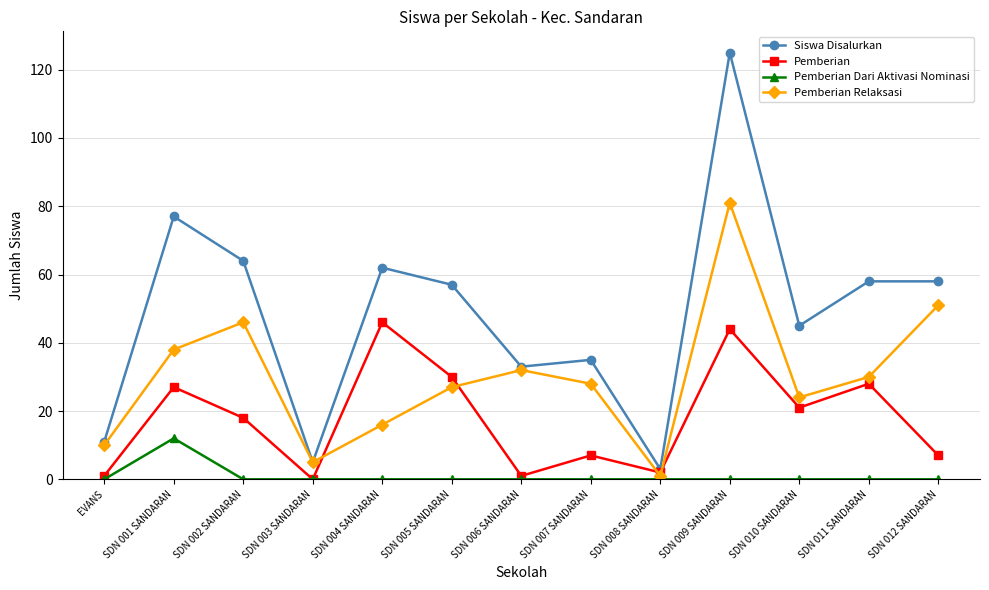

Is it true that Pemberian Relaksasi equals 17 at EVANS?

False